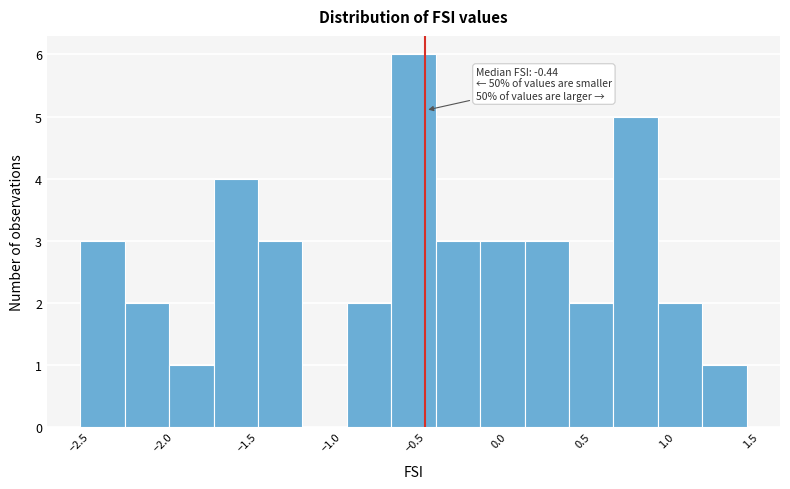

Over which range of the x-axis is the bar tallest?

-0.65 to -0.40